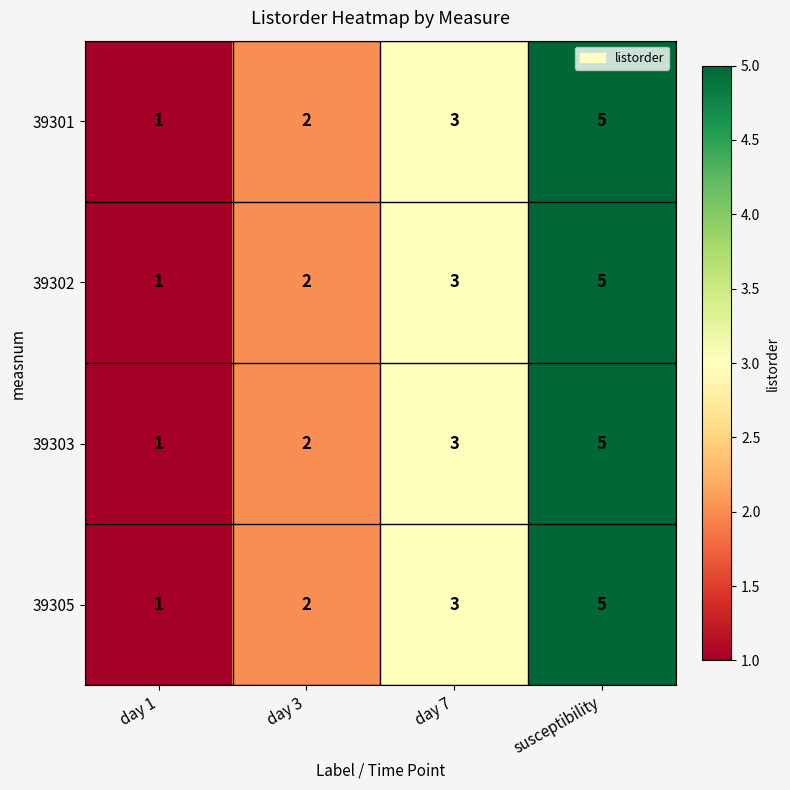

What is the total value across all series at susceptibility?

20